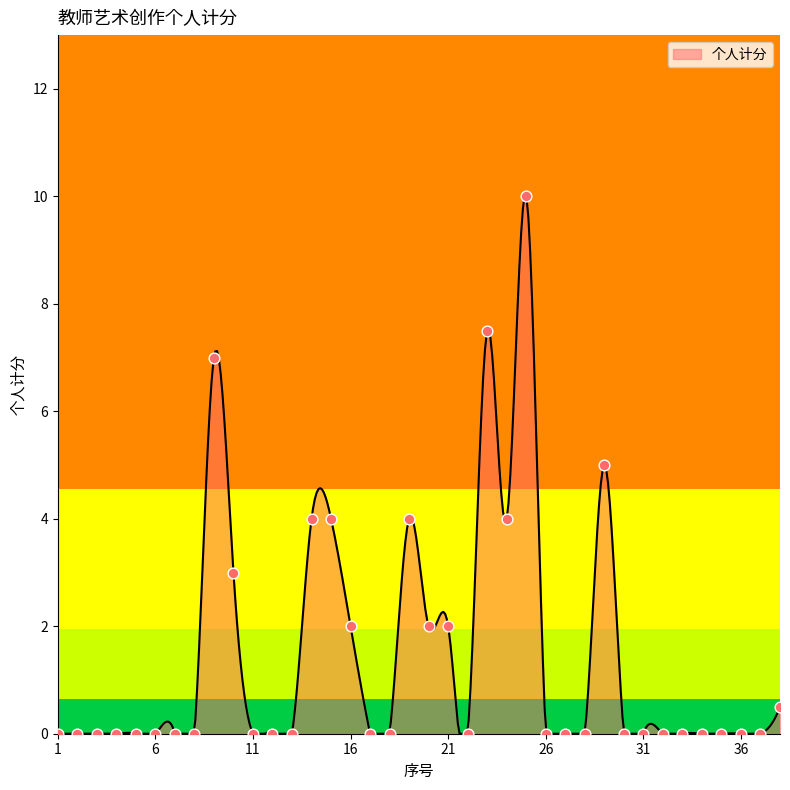

What is the change in value from 20 to 32?

-2.0